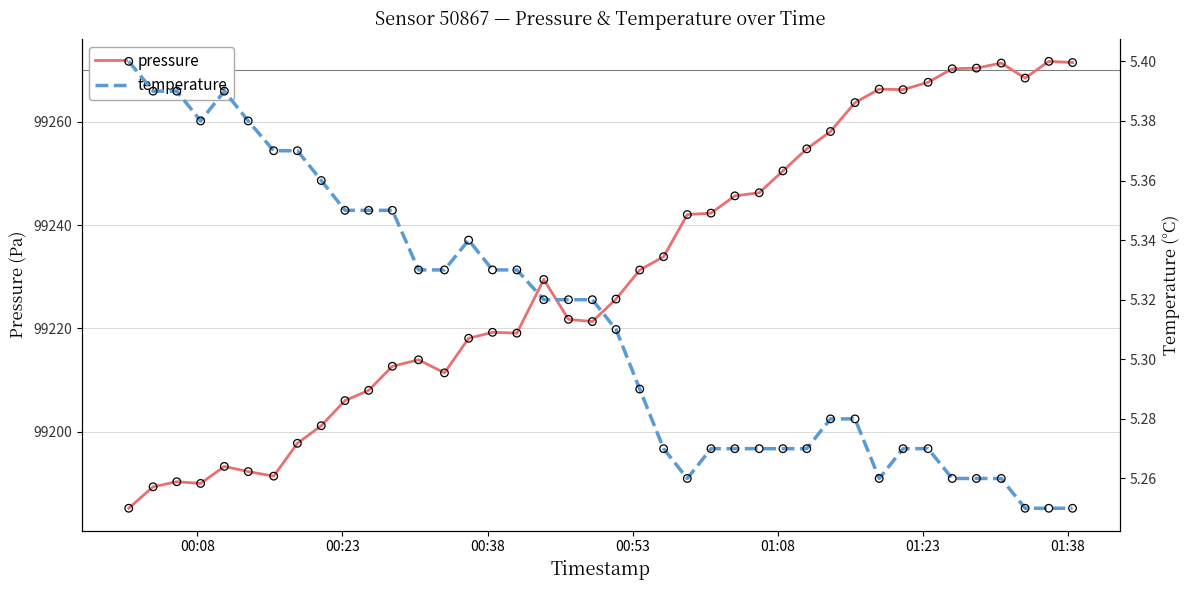

Which series has the largest total across all categories?

pressure